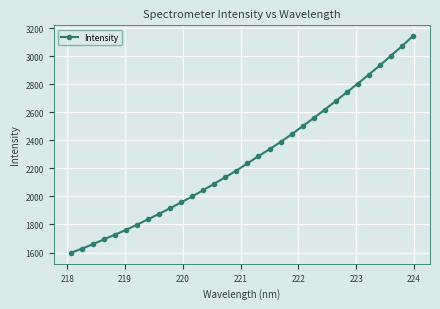

What is the average value?

2266.4